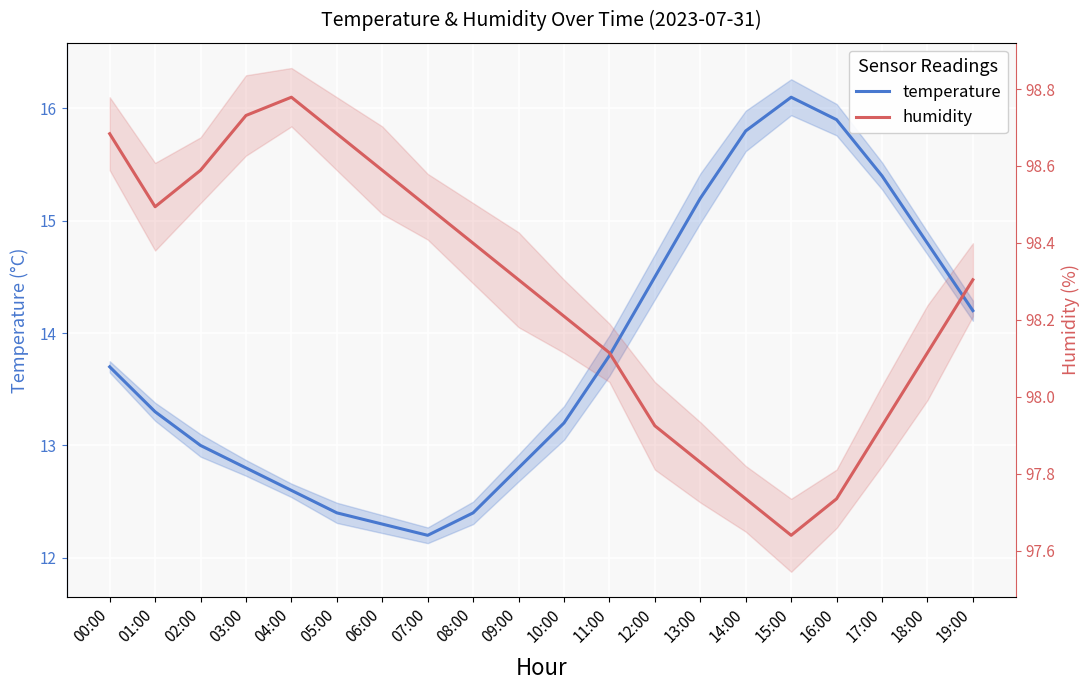

What is the value of the humidity point at the 6th from the left?

15.8